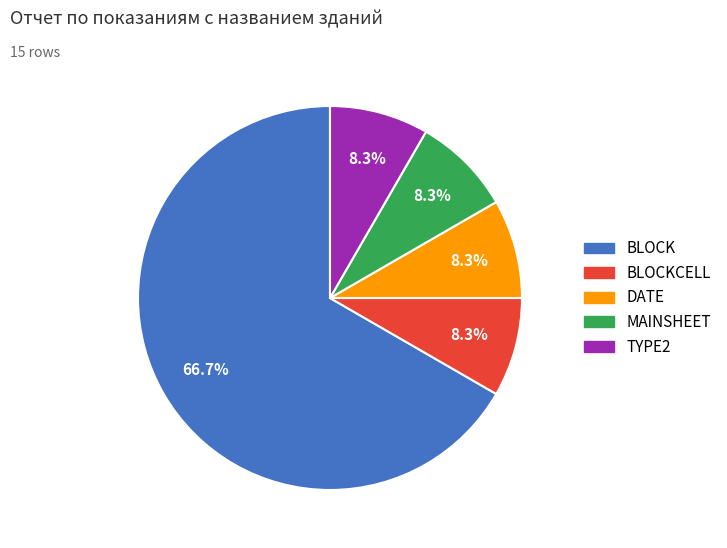

Count the number of slices in the pie.

5